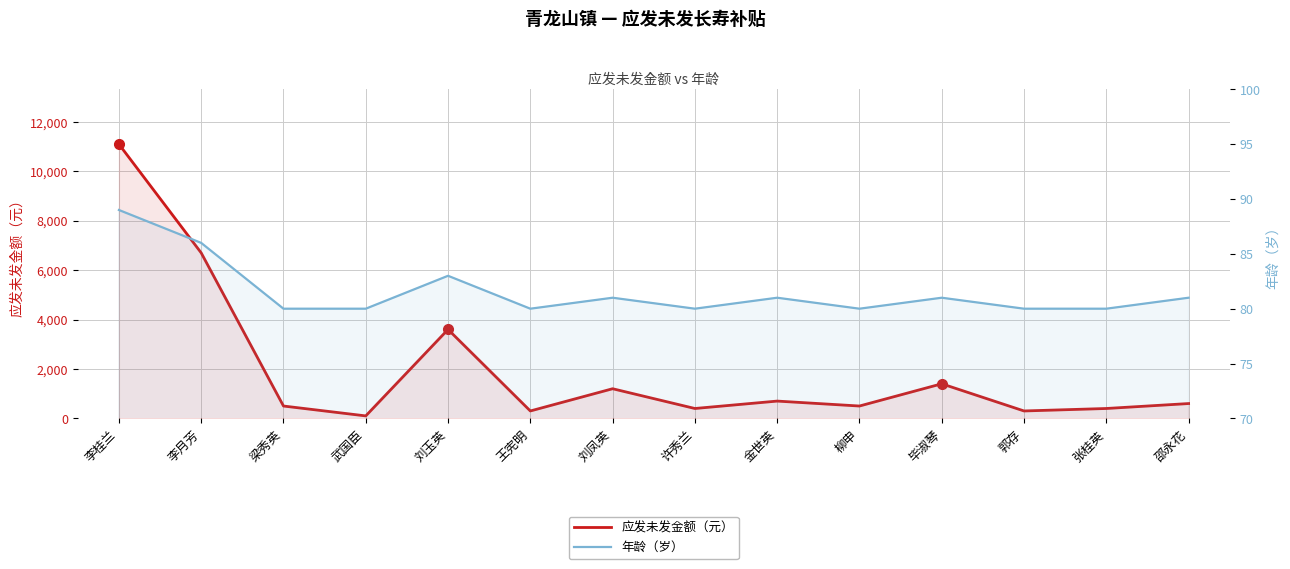

Reading right to left, list all the values displayed in this chart.

应发未发金额（元）: 600	400	300	1400	500	700	400	1200	300	3600	100	500	6700	11100
年龄（岁）: 81	80	80	81	80	81	80	81	80	83	80	80	86	89